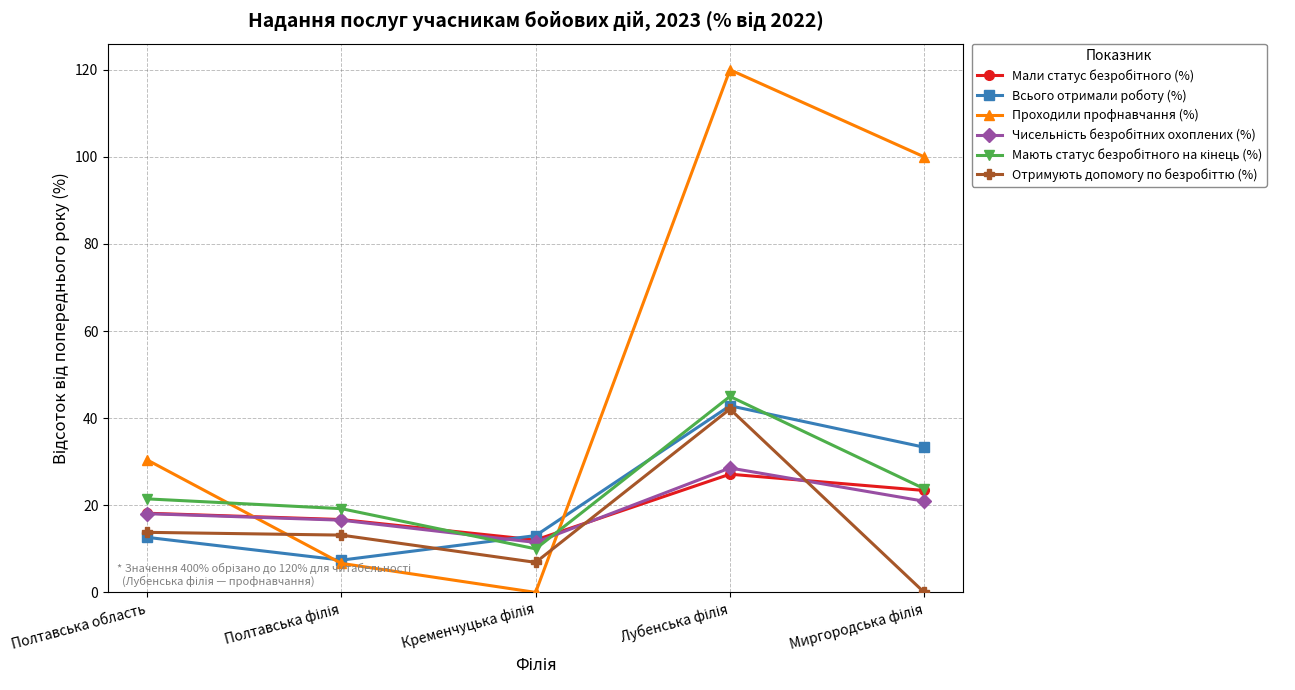

At which label is Проходили профнавчання (%) closest to 60?

Полтавська область